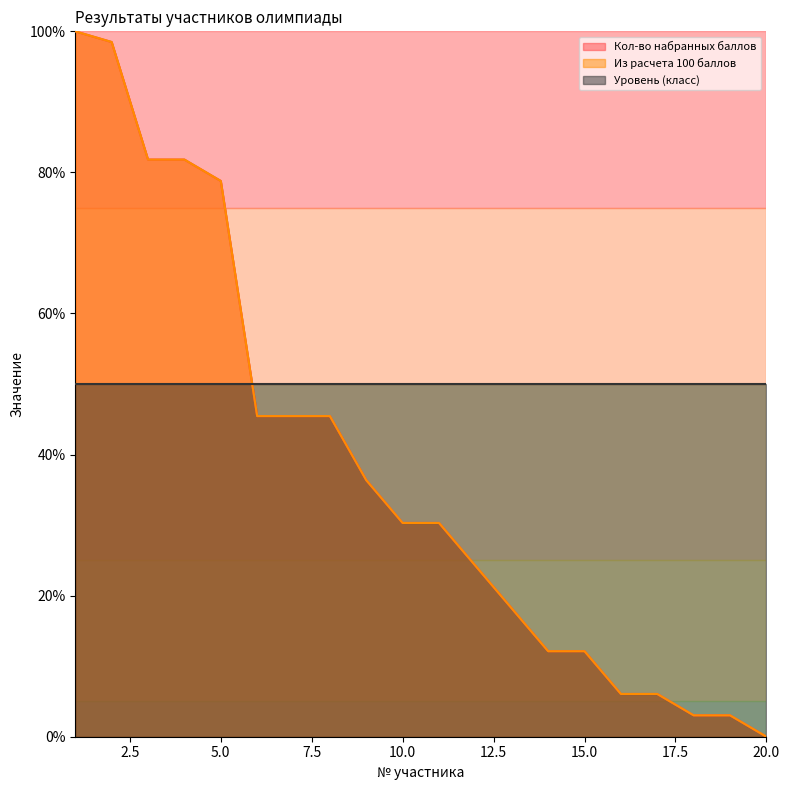

Count the number of categories in the chart.

20